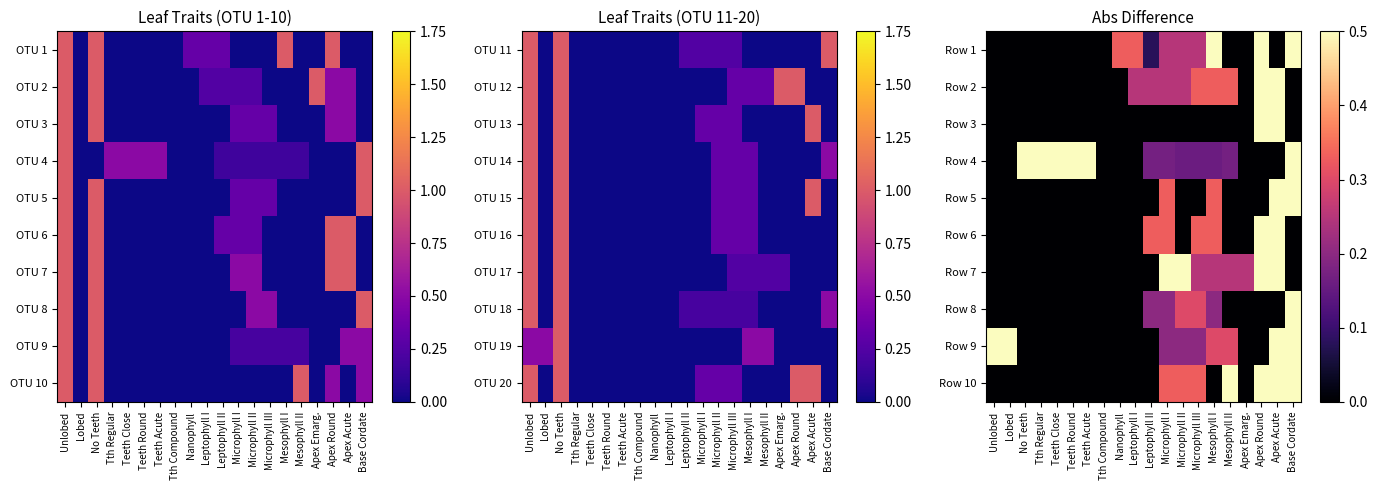

The Row 9 series shows 0.0 at Nanophyll. True or false?

True